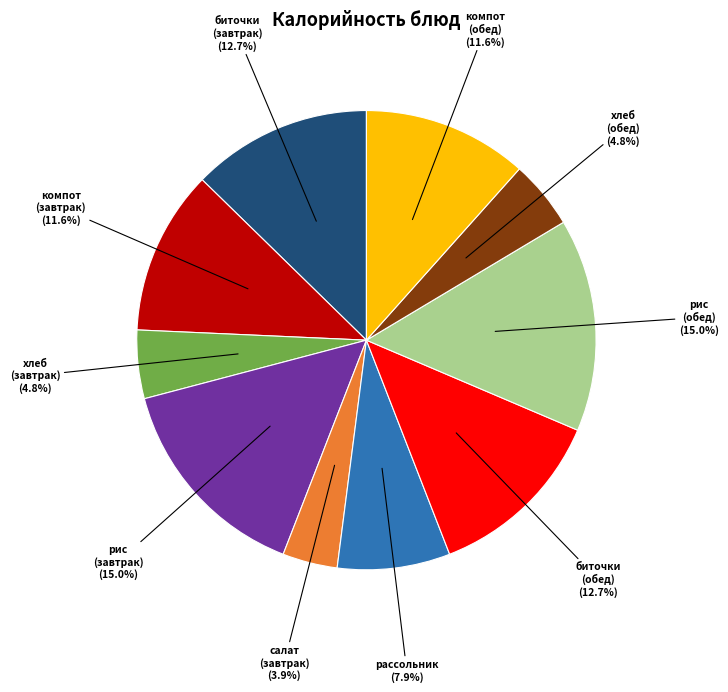

Is there any slice that represents more than half of the pie?

No